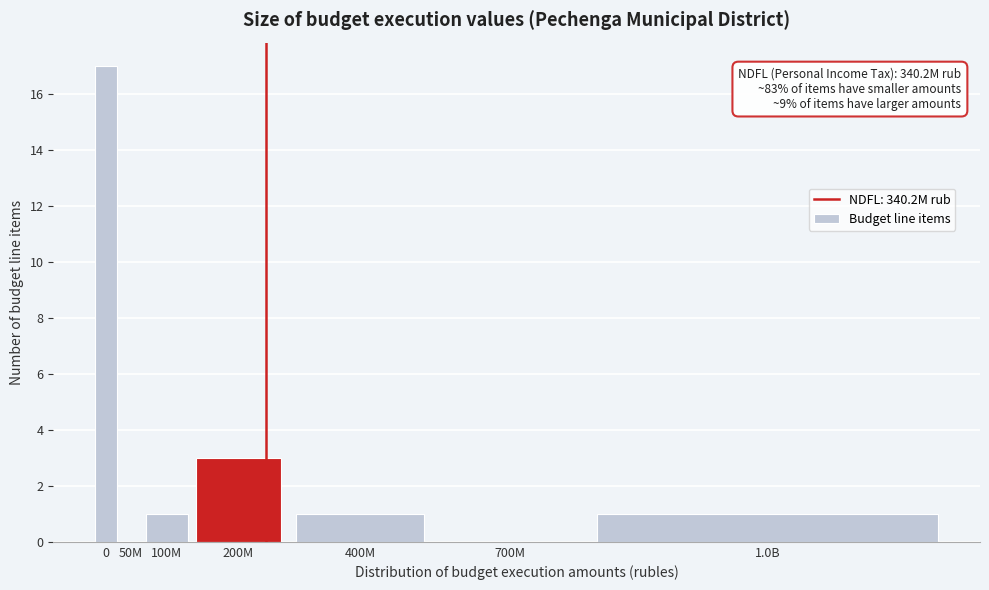

Reading right to left, list all the values displayed in this chart.

1.0B=1	700M=0	400M=1	200M=3	100M=1	50M=0	0=17